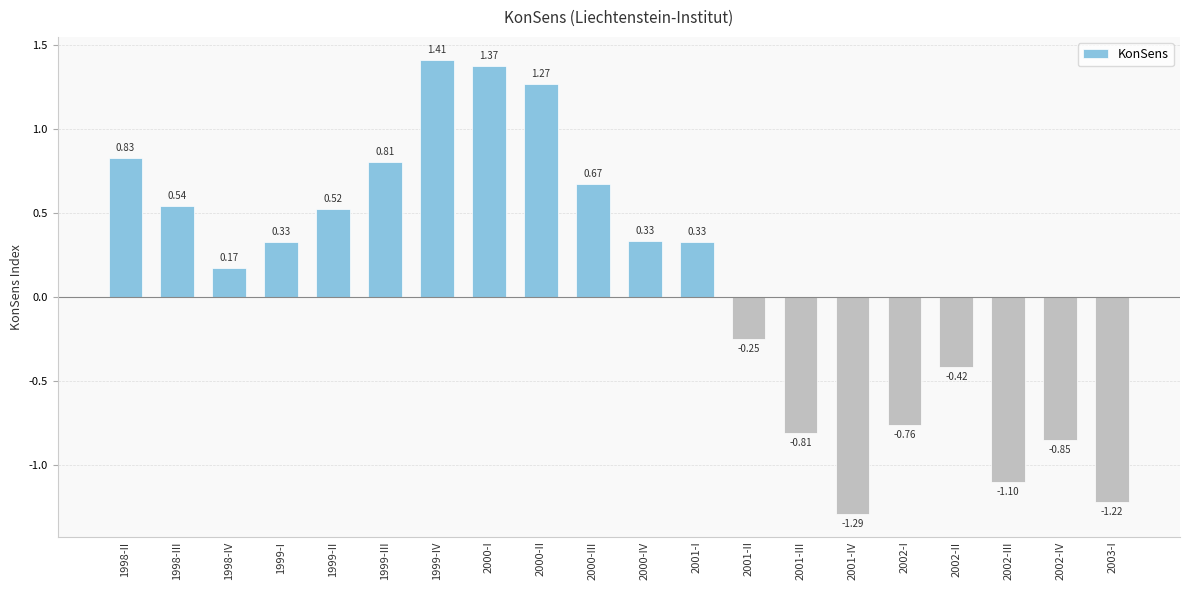

Between 1999-I and 1999-II, which is larger?

1999-II